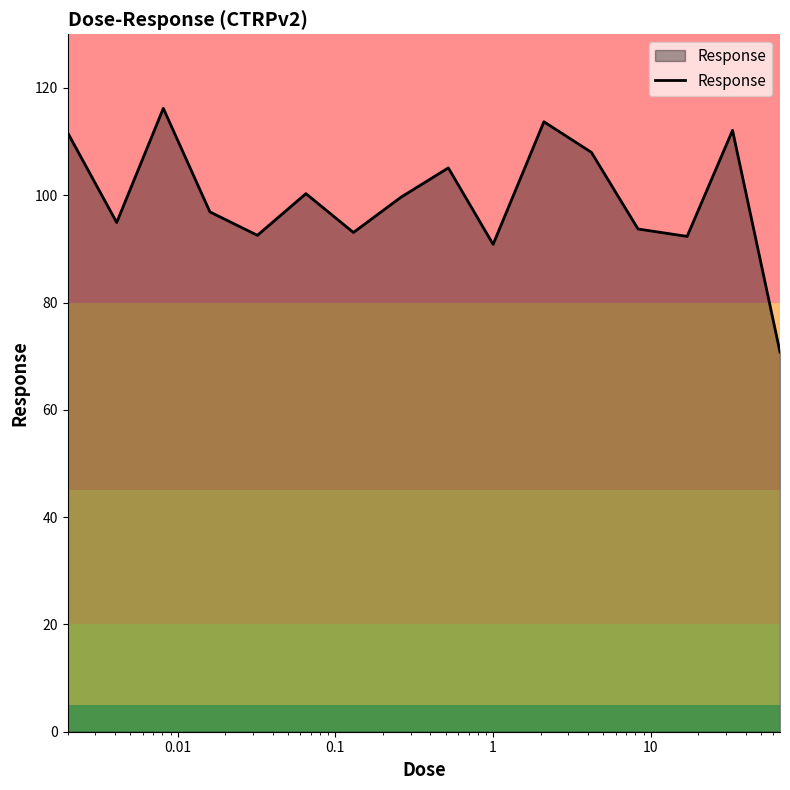

How many interior local peaks (higher than both neighbors) does the data have?

5